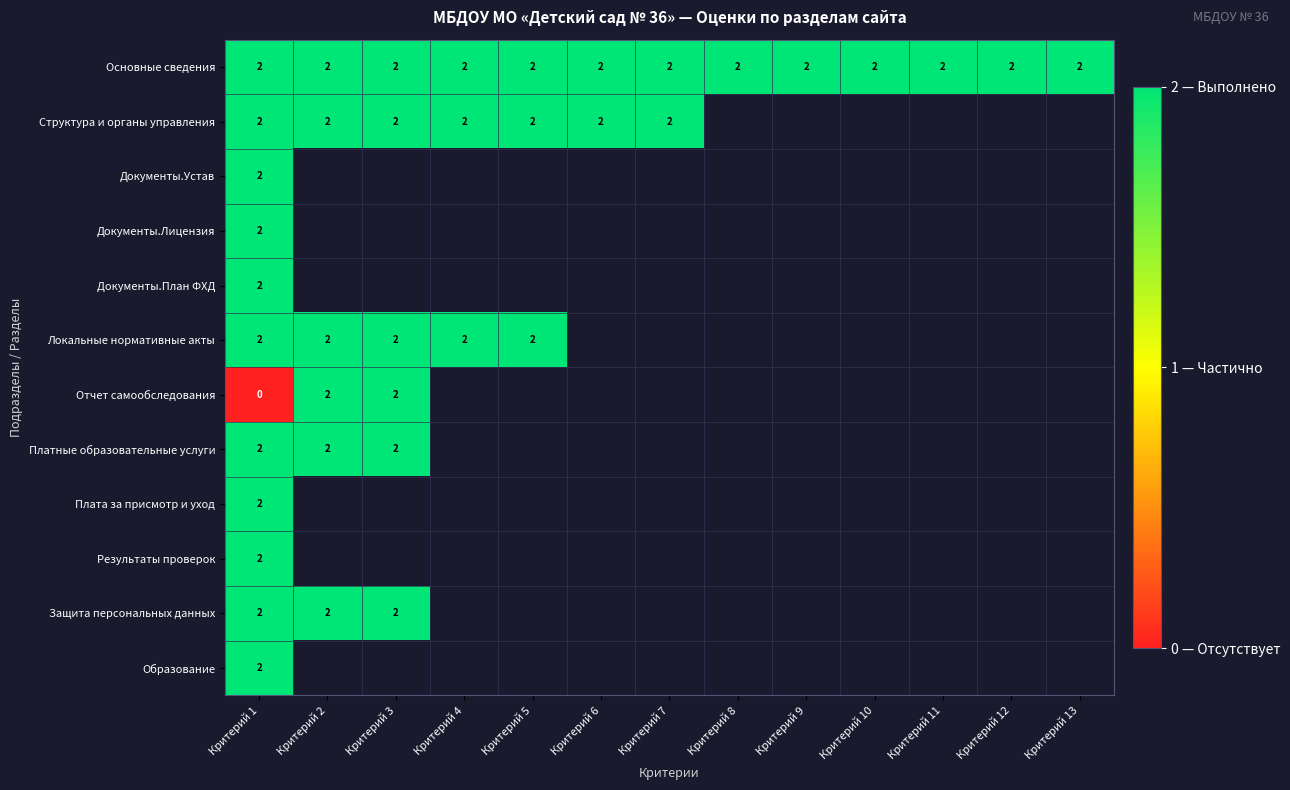

What is the total value across all series at Критерий 1?

22